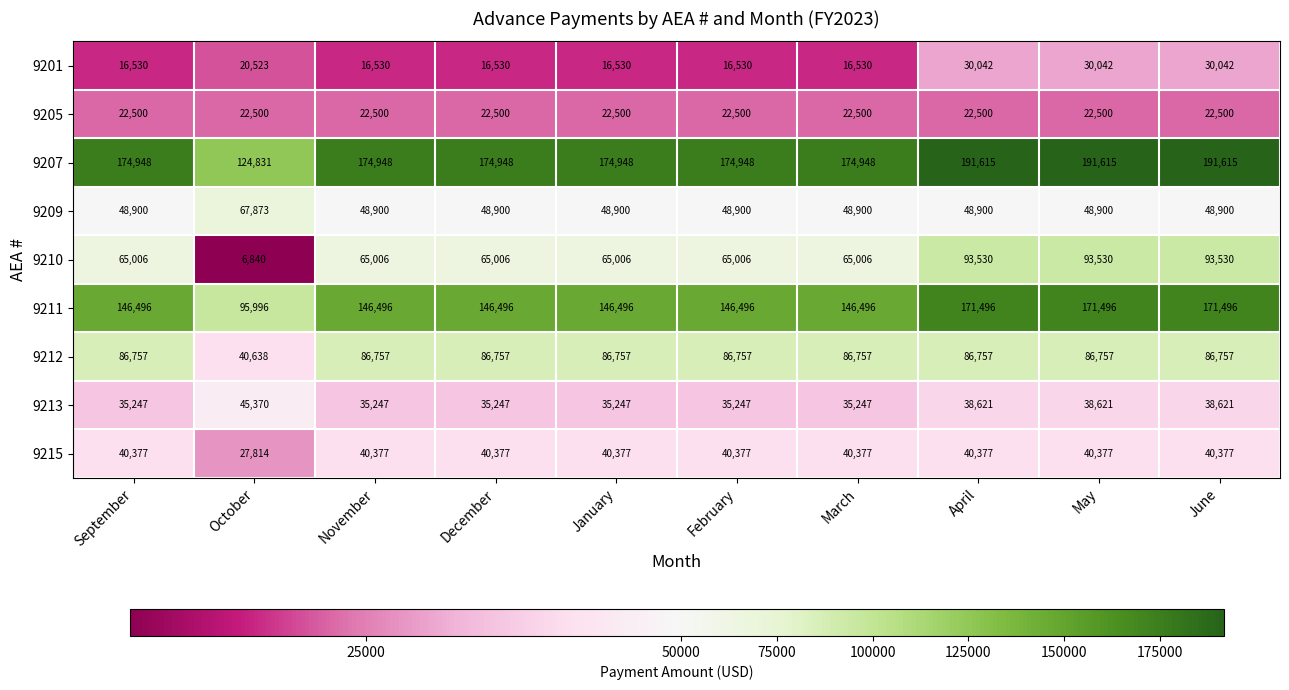

Which series has the largest total across all categories?

9207